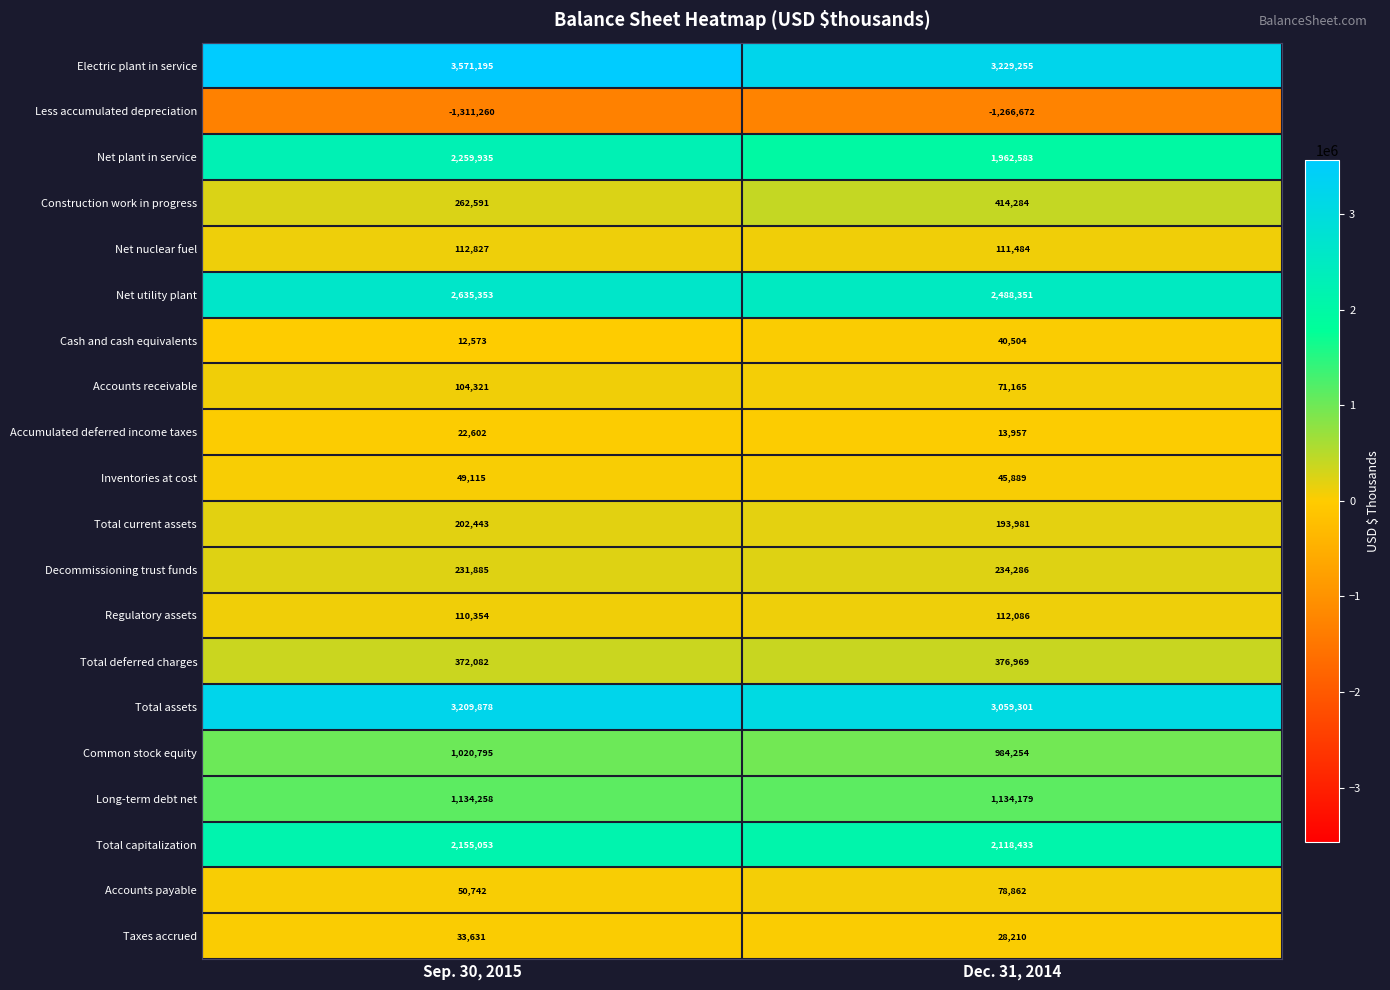

Which label corresponds to the smallest value in the chart?

Sep. 30, 2015